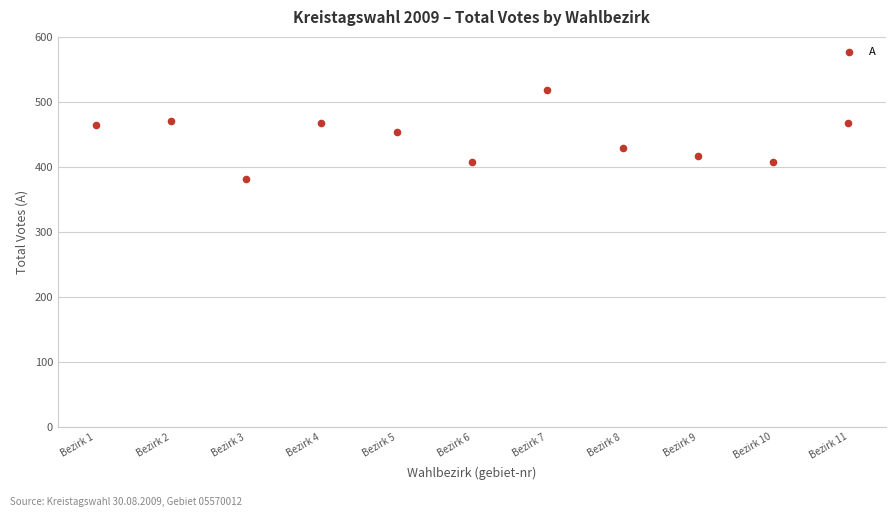

What is the range of Y values (max minus min)?

138